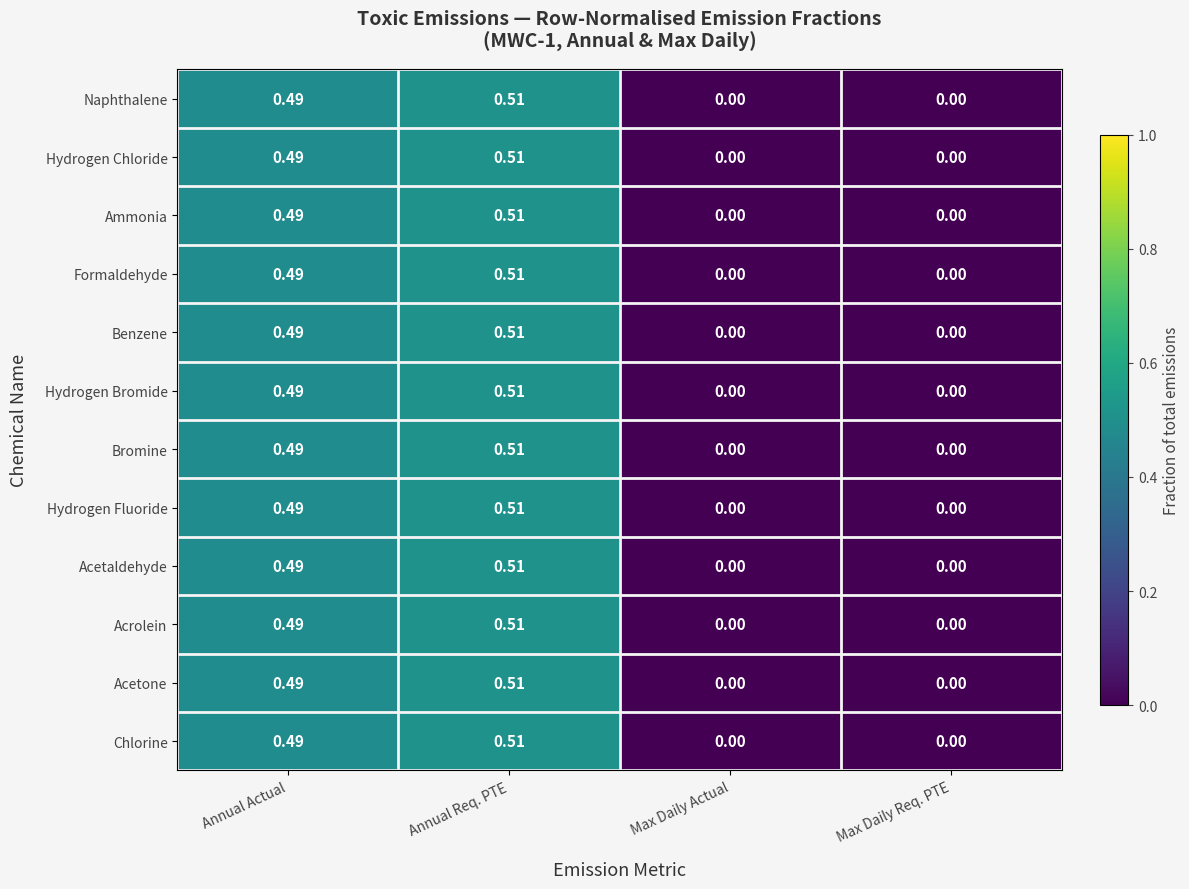

At which category does the chart reach its peak across all series?

Annual Req. PTE